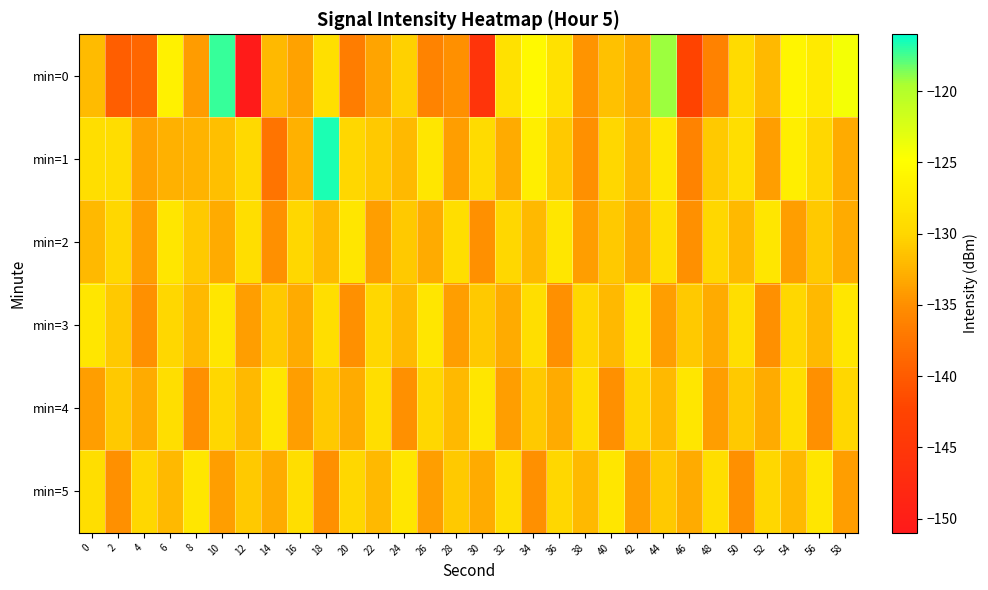

Which category has the highest value across all series?

18